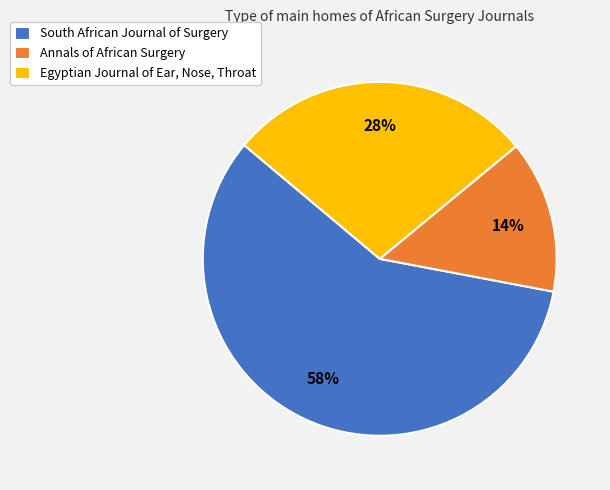

Does South African Journal of Surgery account for over 50% of the chart?

Yes